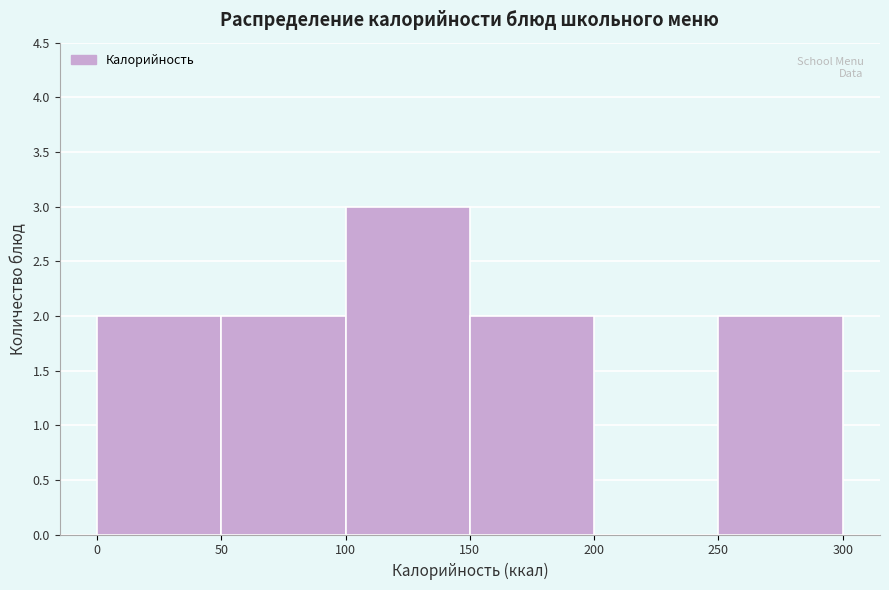

How tall is the bar that spans 50 to 100 on the x-axis? The values are not printed on the chart, so give them approximately, as read against the axis.

2